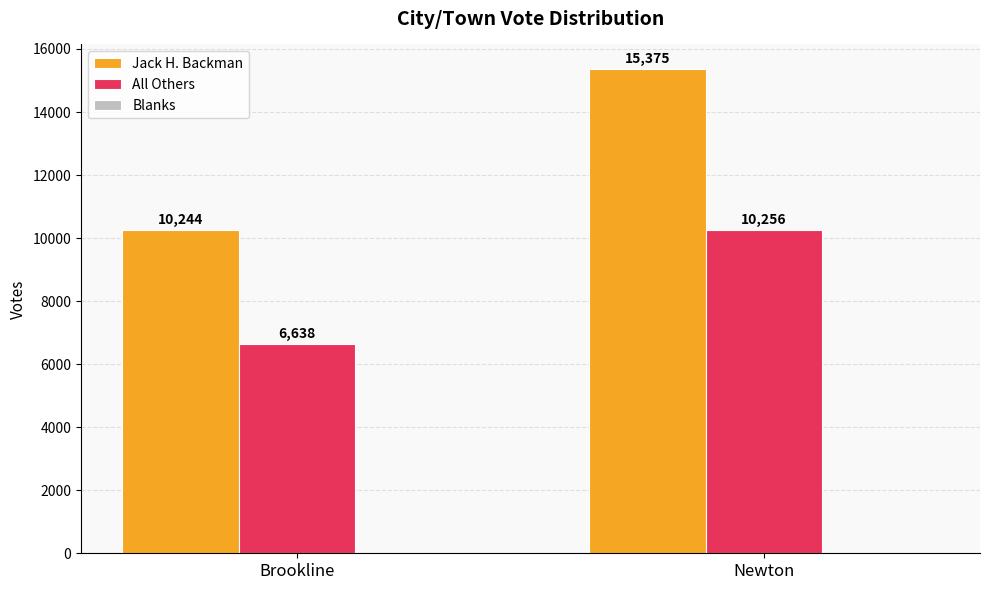

At Newton, list the series in order from smallest to largest.

All Others, Jack H. Backman